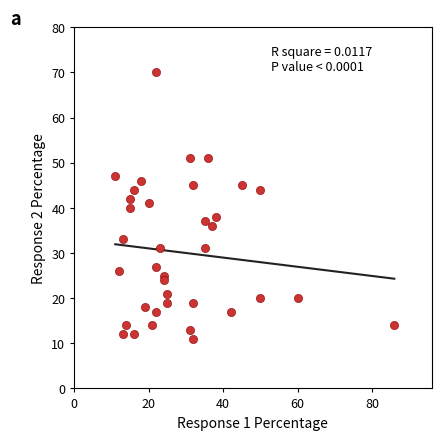

What is the range of X values (max minus min)?

75